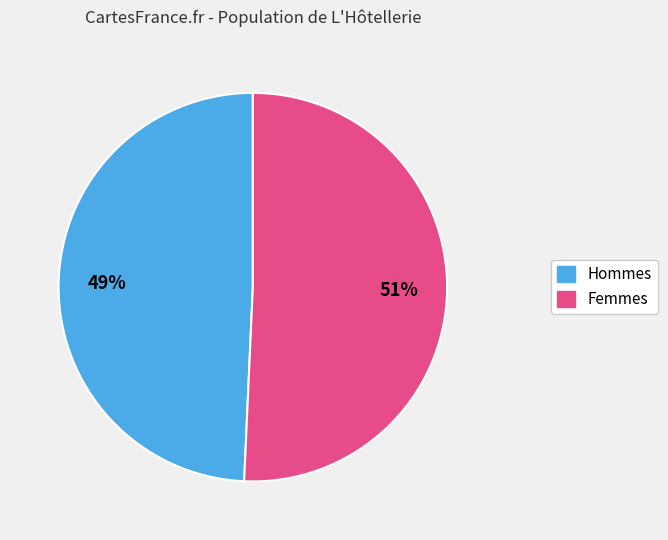

Does any single category account for the majority?

Yes